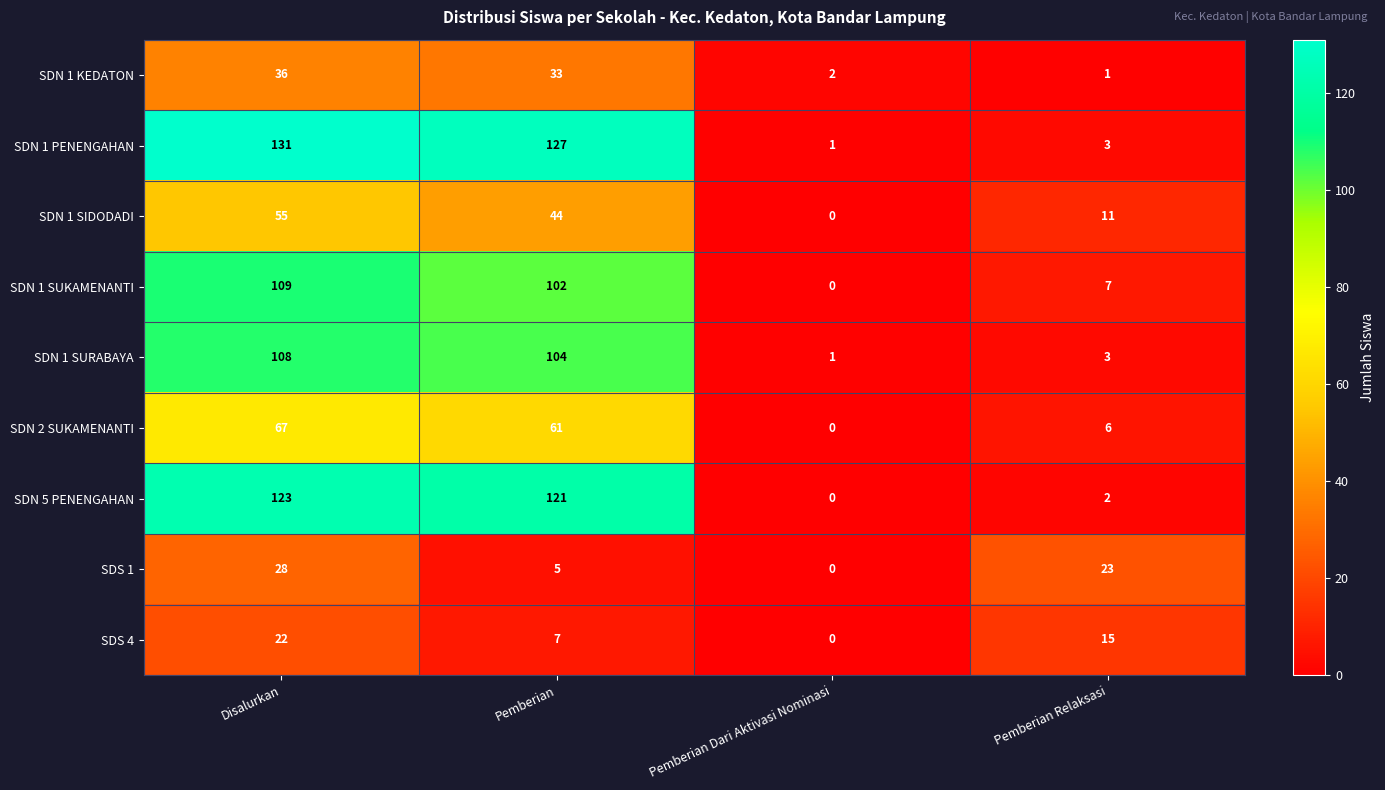

What is the difference between the SDS 4 values at Pemberian and Pemberian Relaksasi?

8